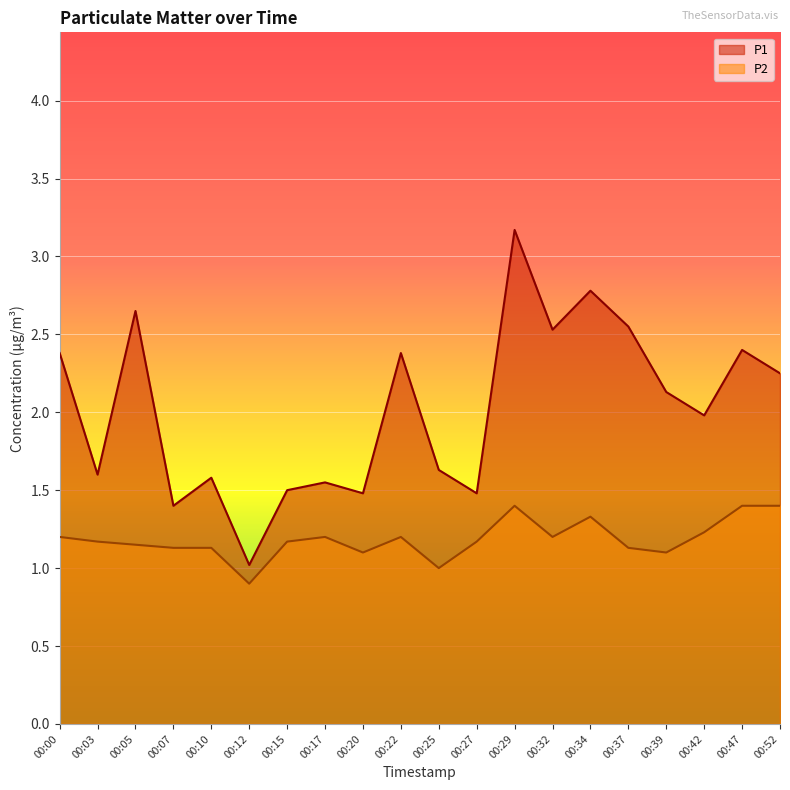

Rank the series by their average value, from highest to lowest.

P1, P2